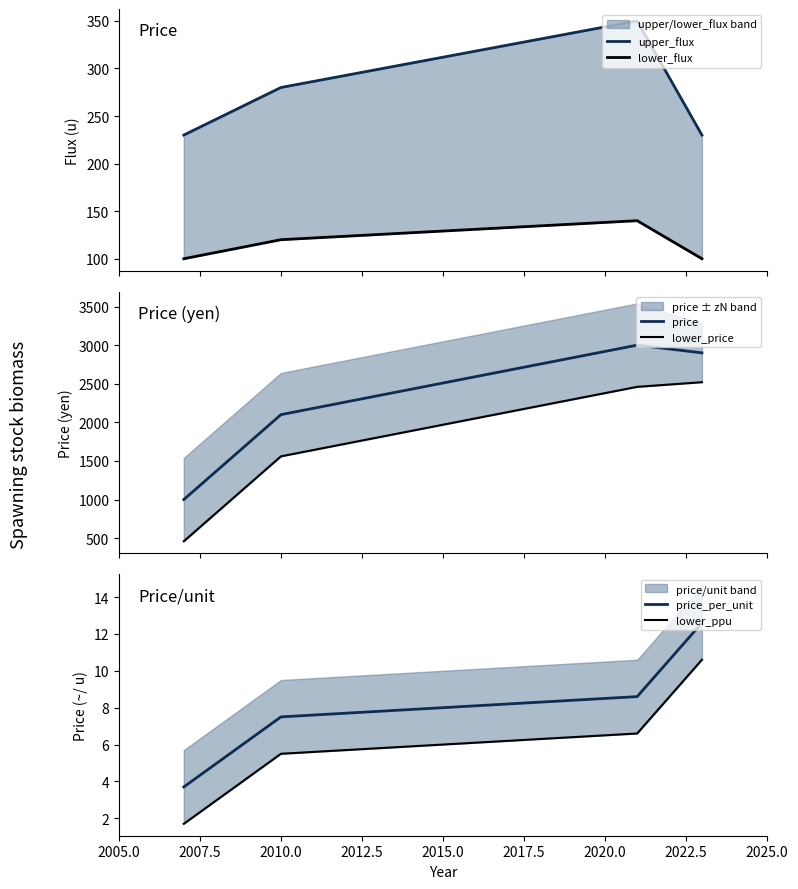

What is the lowest value of the price_per_unit series?

3.7